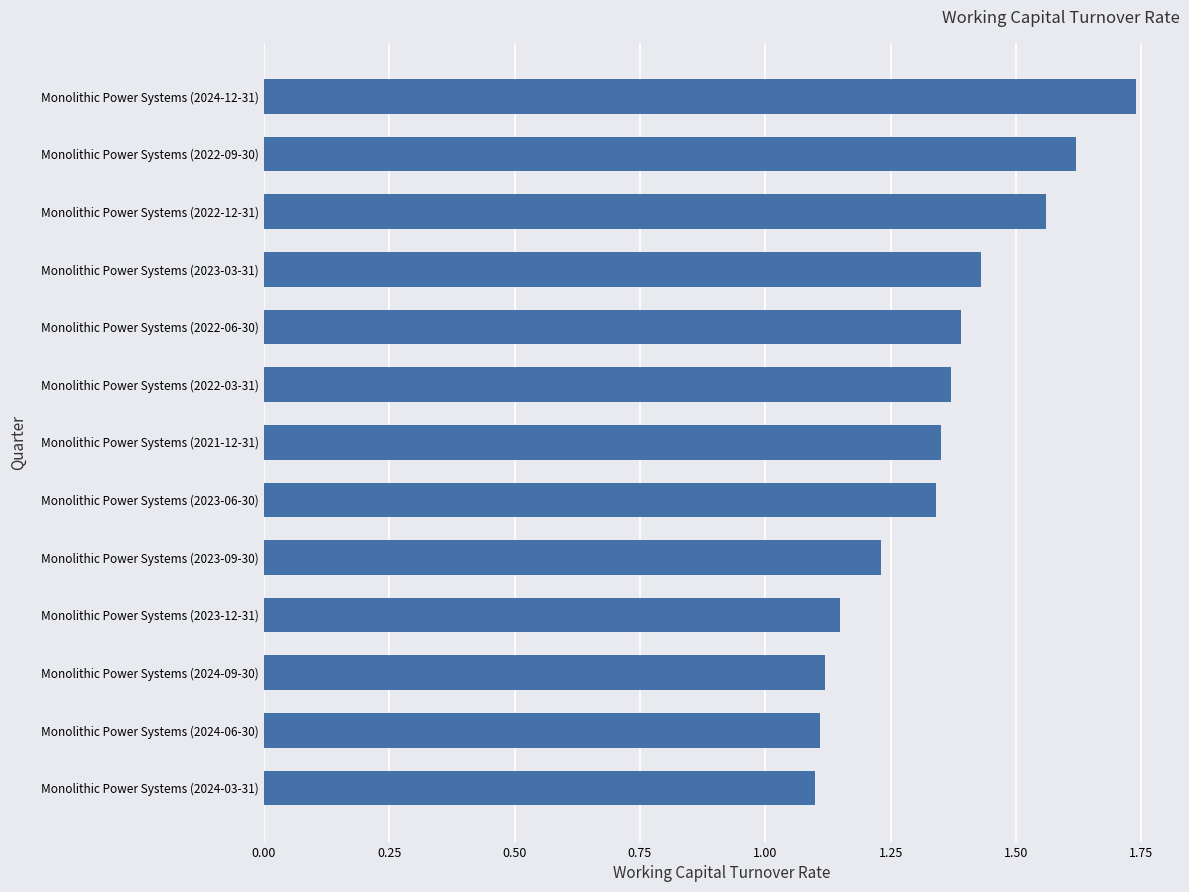

The chart shows a value of 2.1 at Monolithic Power Systems (2021-12-31). True or false?

False